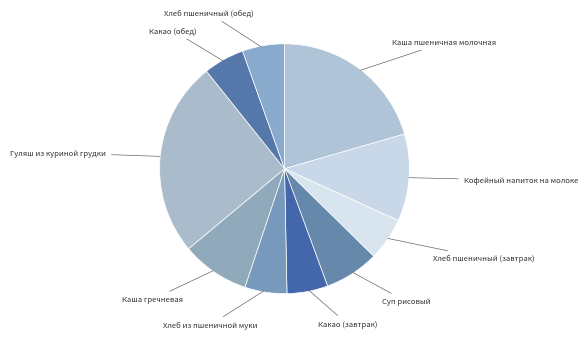

How many segments does this pie chart have?

10